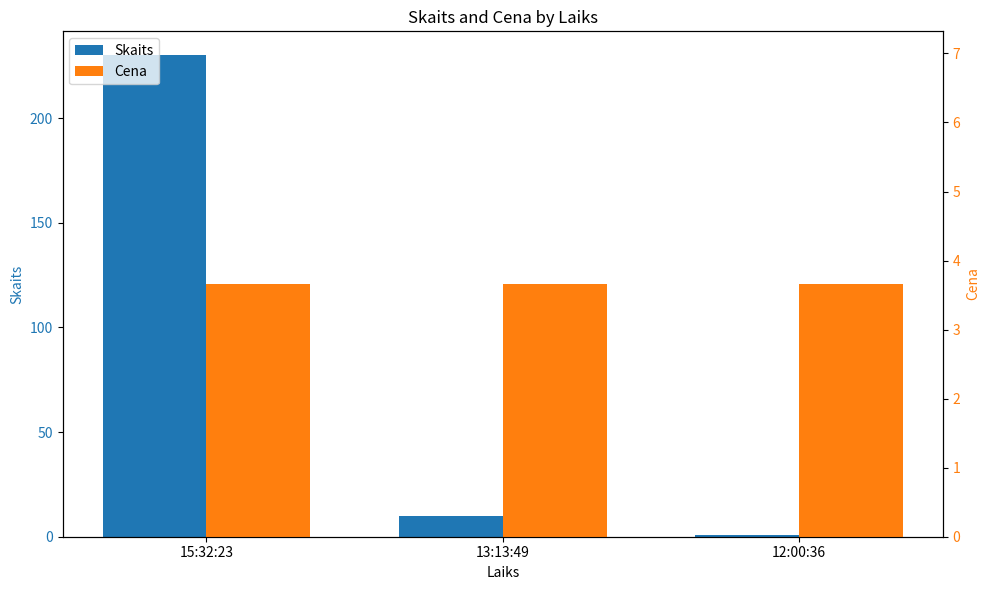

What is the sum of all Skaits values?

241.0